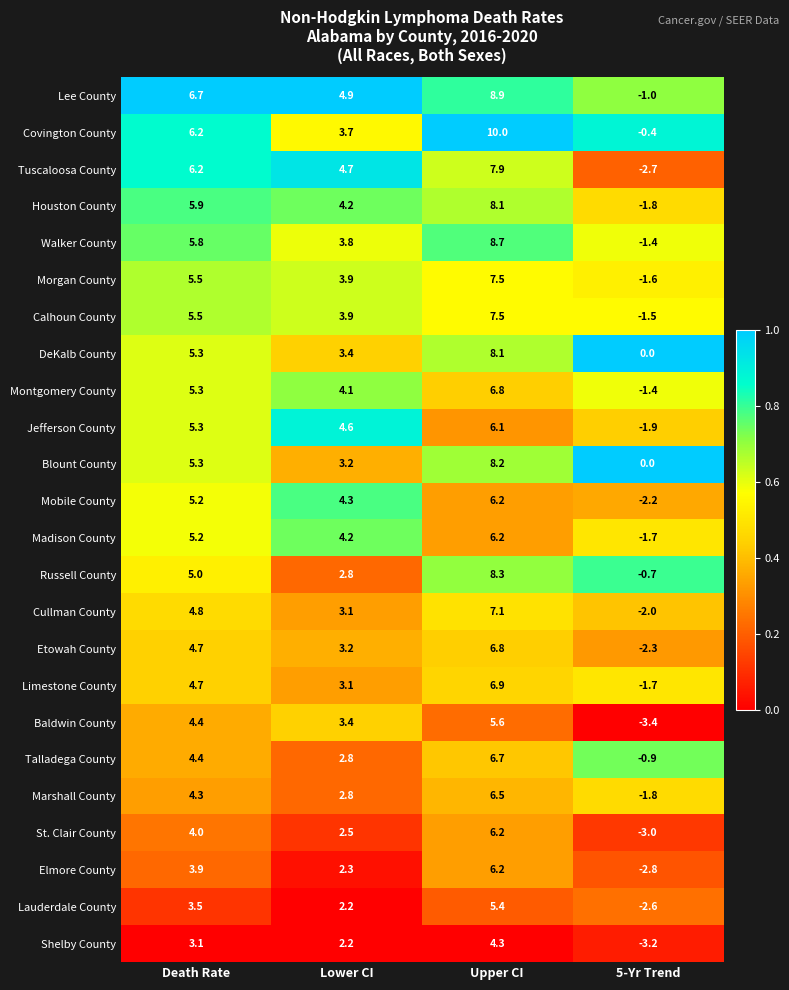

At which category is the sum across all series the highest?

Upper CI